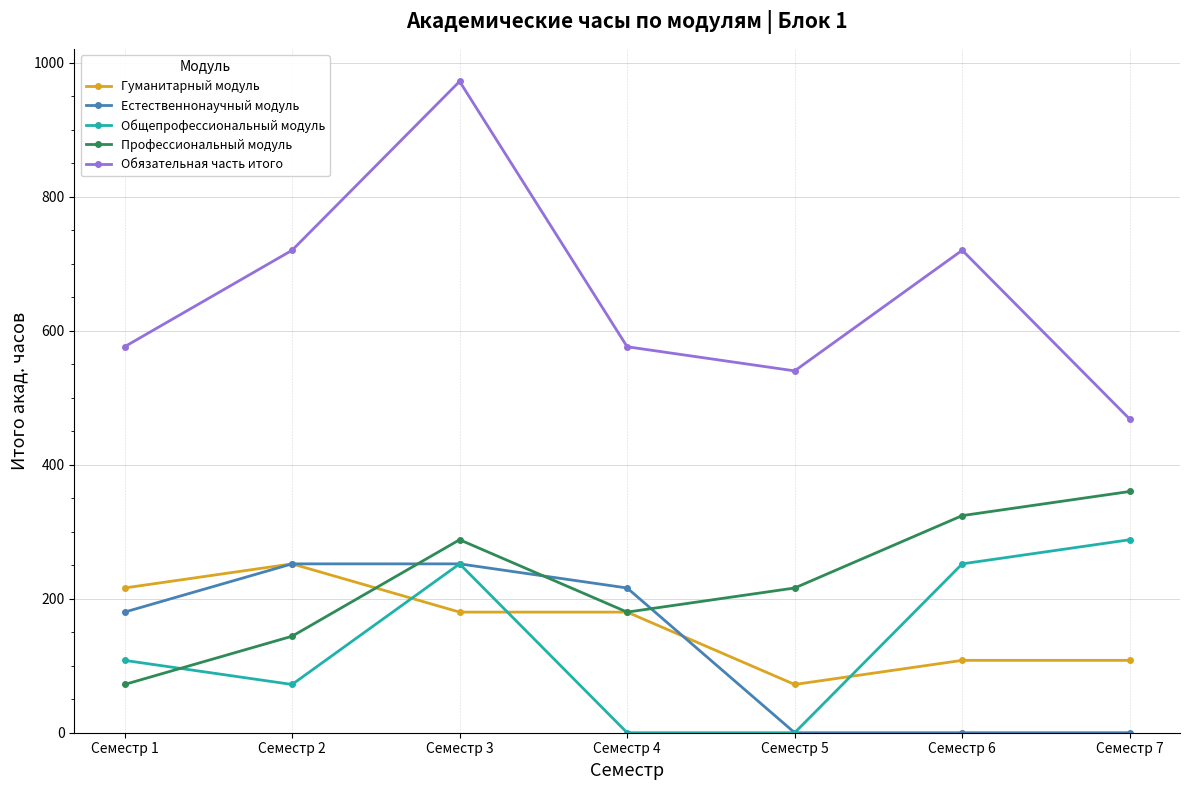

Does the chart have visible grid lines?

Yes